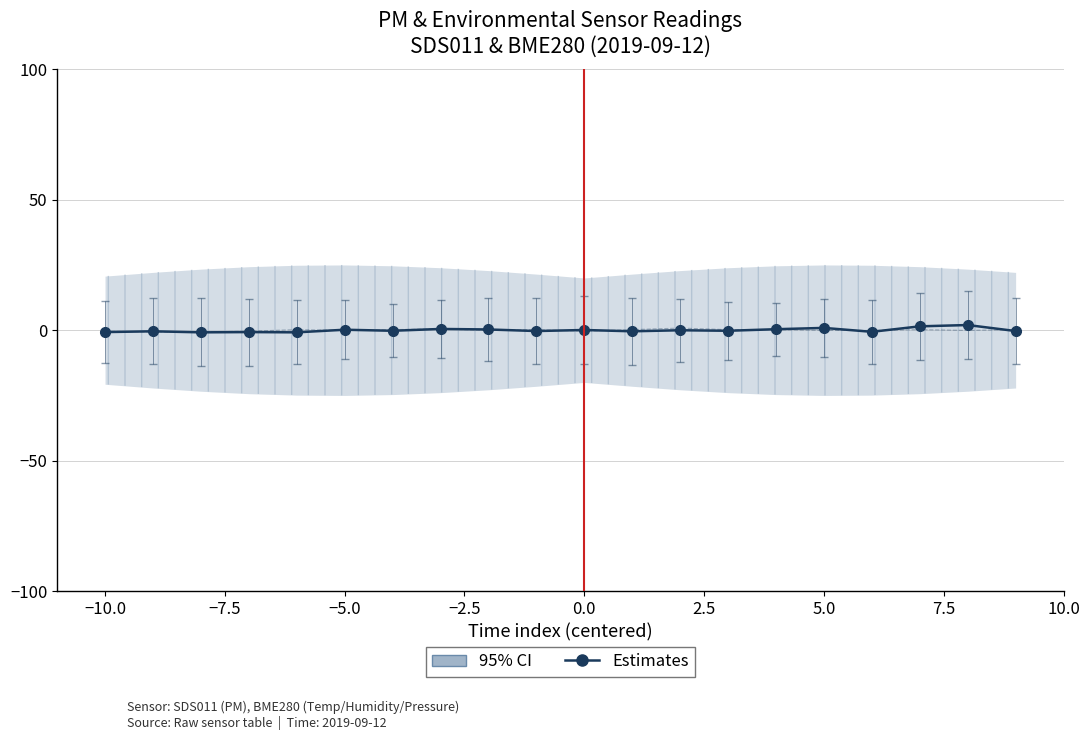

How many interior local valleys does the Estimates series have?

7